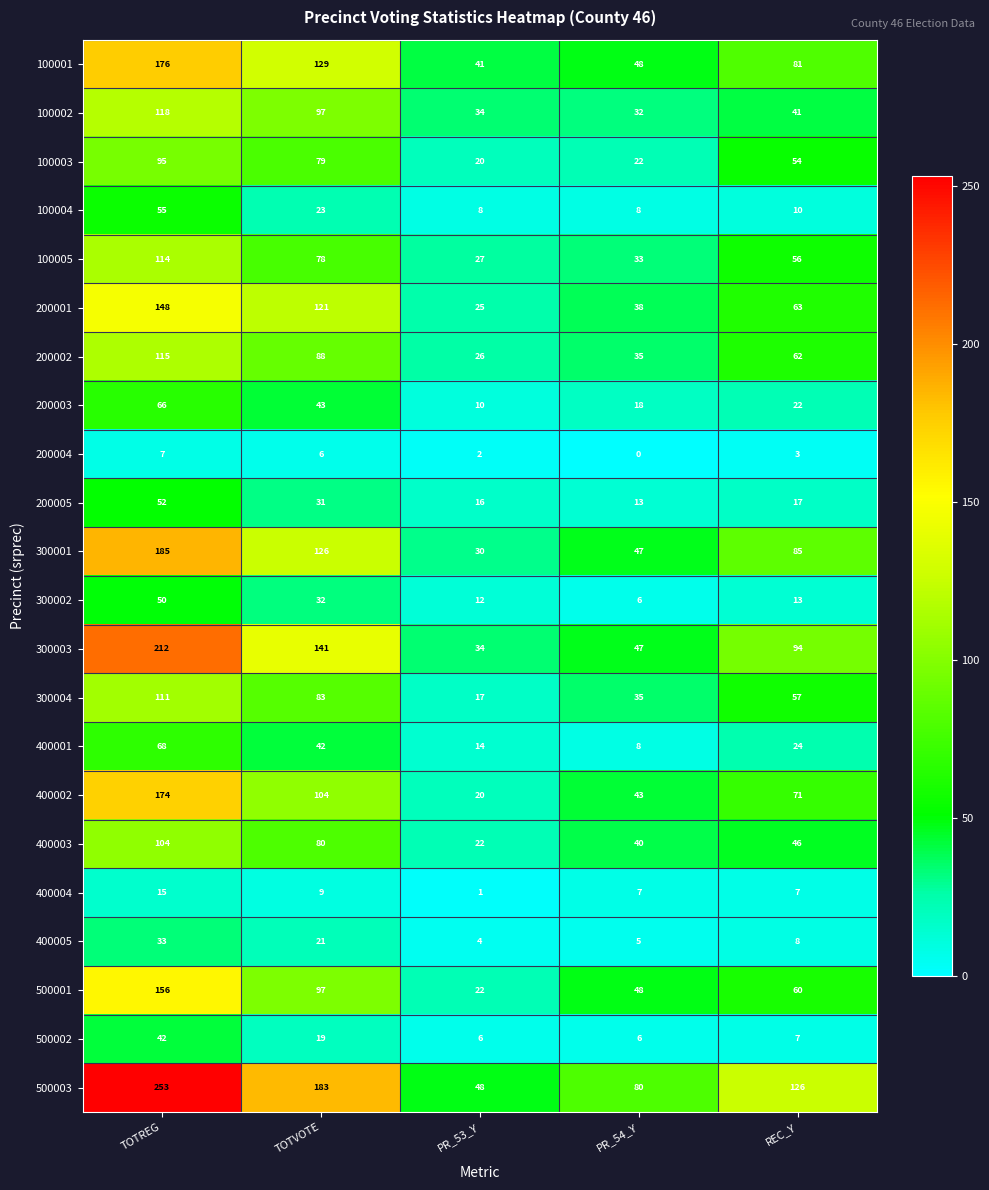

Count the number of data series in this chart.

22